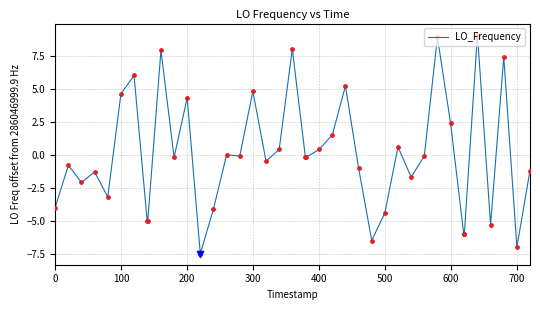

What is the minimum value shown in the chart?

-7.5